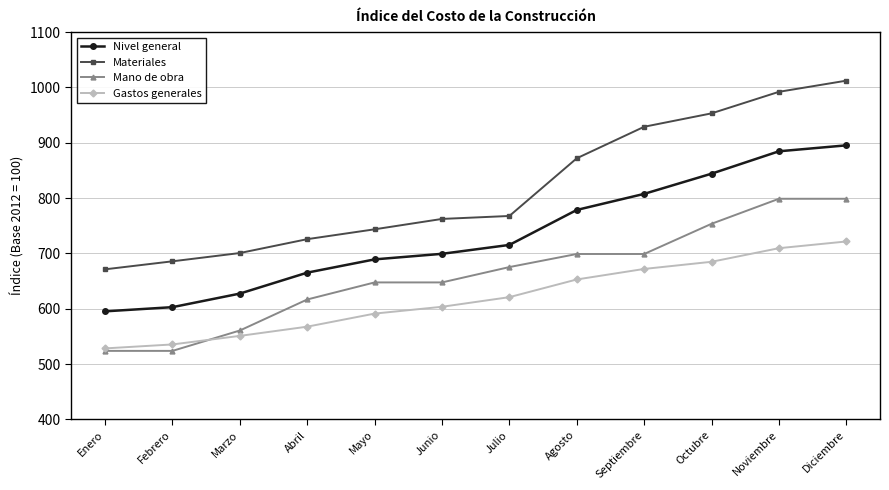

Which category has the highest value in the Materiales series?

Diciembre